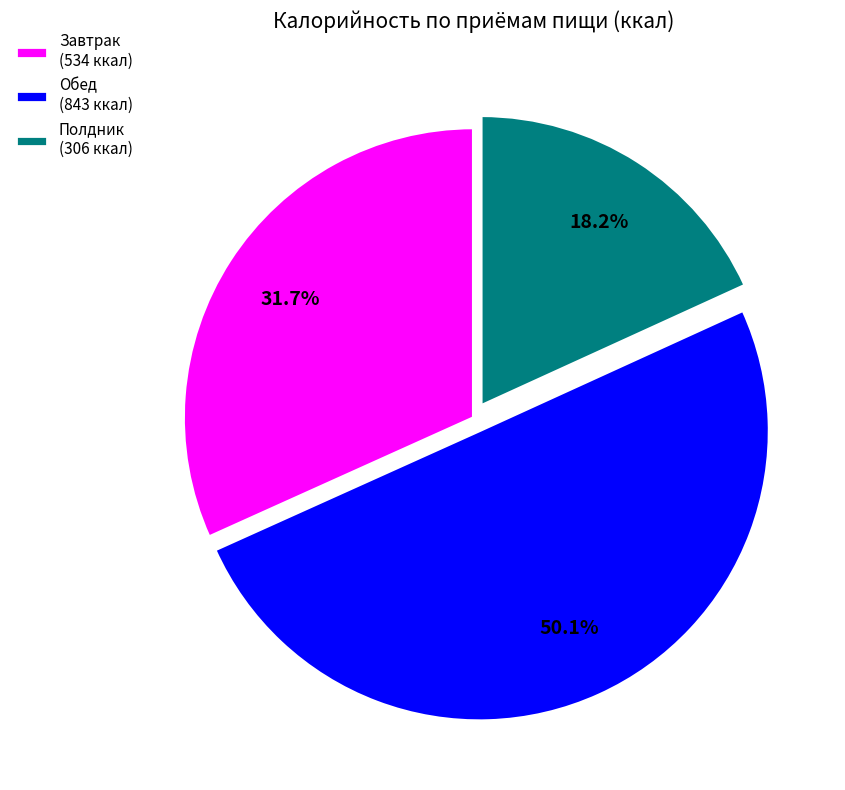

To the nearest percent, what is the combined percentage of Обед and Завтрак?

82%